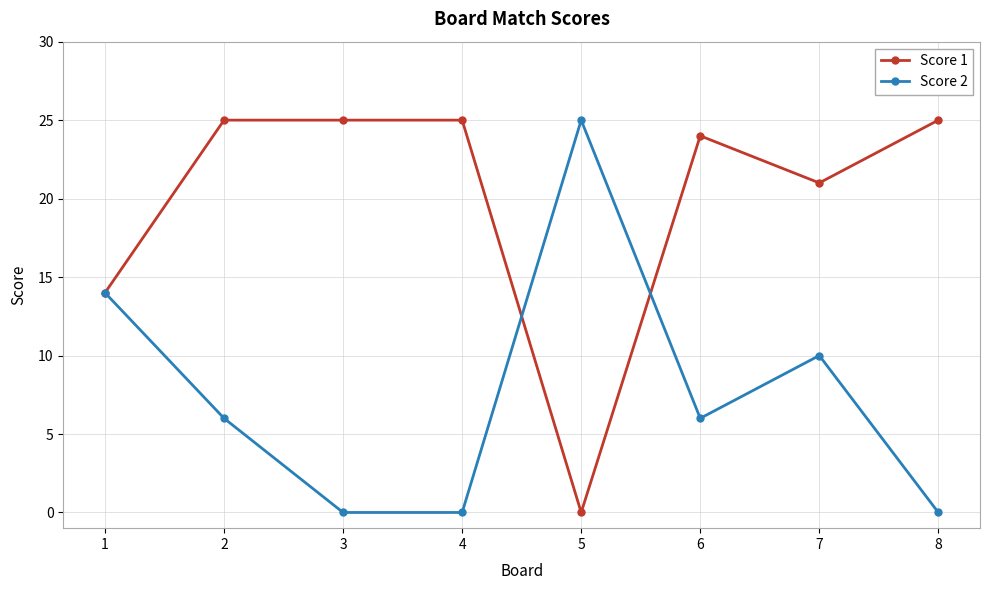

At which label does Score 2 reach its peak?

5